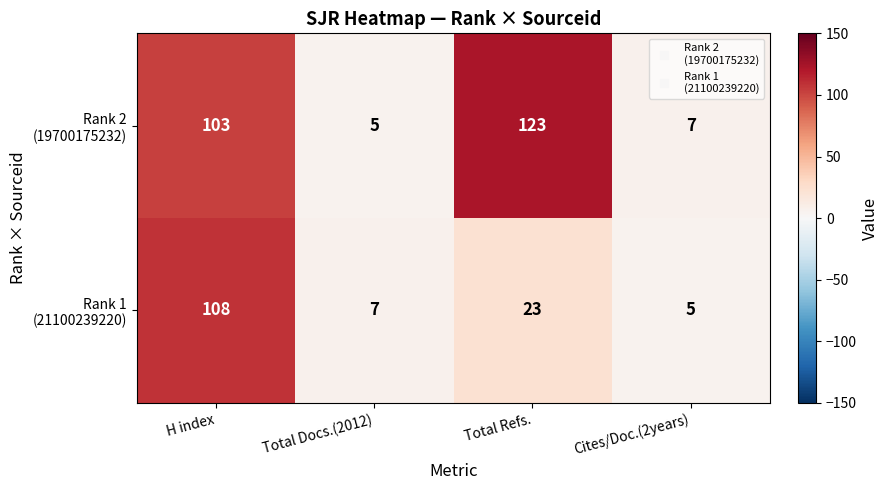

What is the total value across all series at H index?

211